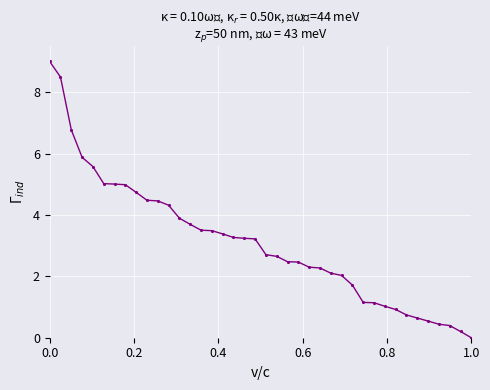

What is the average value?

3.1